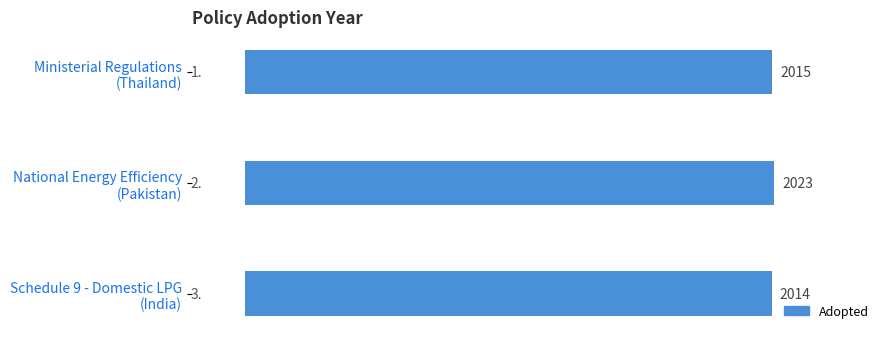

How many bars are there in total?

3